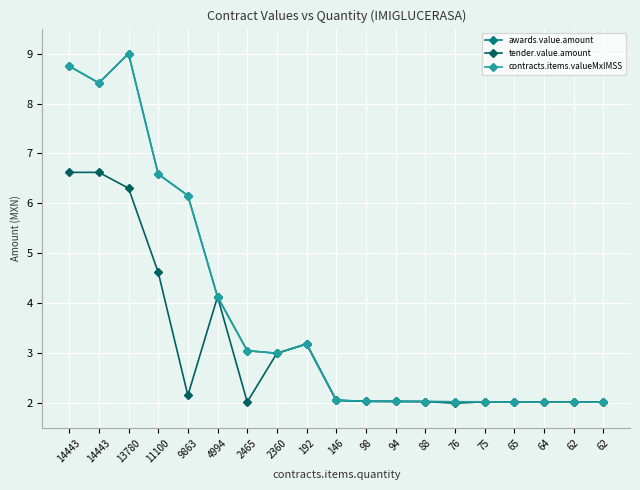

At which category does tender.value.amount reach its first local peak?

4994